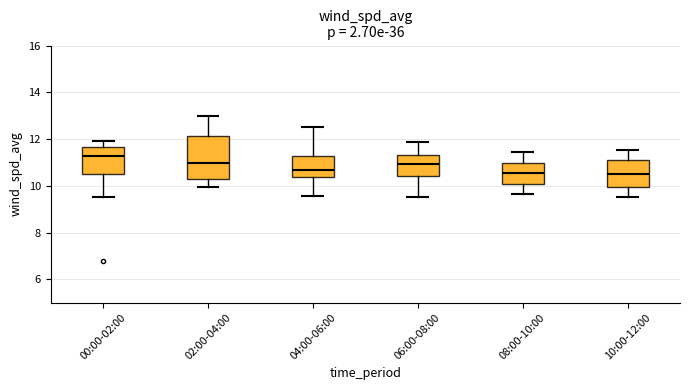

Reading left to right, transcribe this box plot: for each box, give where its median line is, the range the box spans, and where its two whiskers end, as read against the y-axis. The values are not printed on the chart, so give them approximately, as read against the axis.

00:00-02:00: median 11.2, box 10.6 to 11.6, whiskers 9.6 to 12.0
02:00-04:00: median 11.0, box 10.2 to 12.2, whiskers 10.0 to 13.0
04:00-06:00: median 10.6, box 10.4 to 11.2, whiskers 9.6 to 12.6
06:00-08:00: median 11.0, box 10.4 to 11.4, whiskers 9.6 to 11.8
08:00-10:00: median 10.6, box 10.0 to 11.0, whiskers 9.6 to 11.4
10:00-12:00: median 10.6, box 10.0 to 11.2, whiskers 9.6 to 11.6